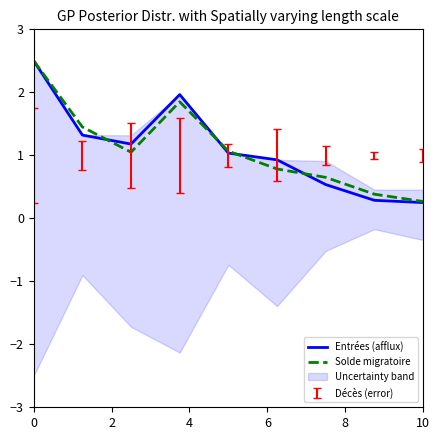

Is this an area chart (filled region under the line)?

No